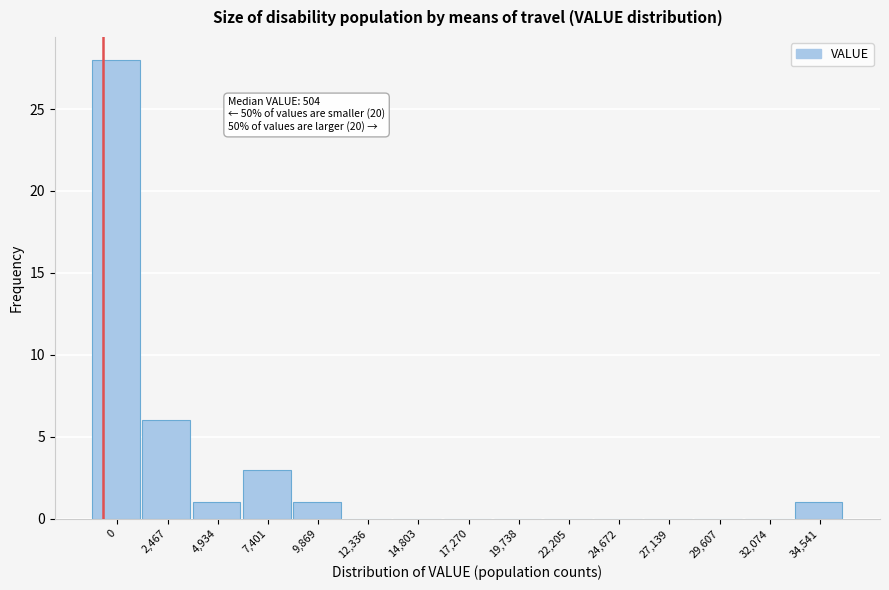

Reading left to right, what are all the values shown in this chart?

0=28	2,467=6	4,934=1	7,401=3	9,869=1	12,336=0	14,803=0	17,270=0	19,738=0	22,205=0	24,672=0	27,139=0	29,607=0	32,074=0	34,541=1